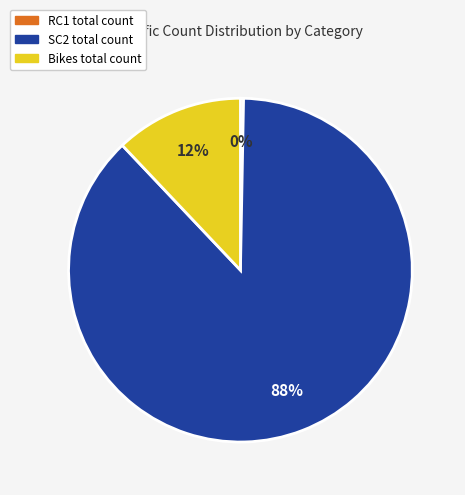

To the nearest percent, what is the average slice percentage?

33%